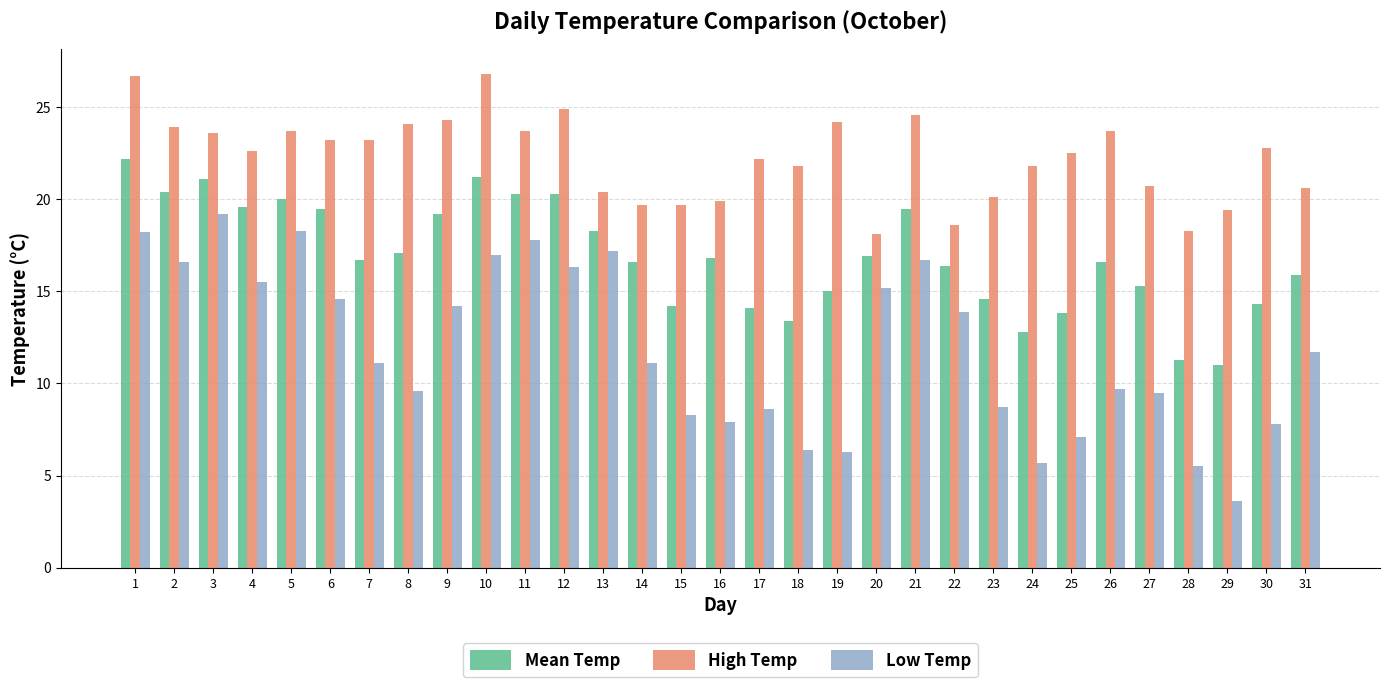

What is the maximum value shown in the chart?

26.8